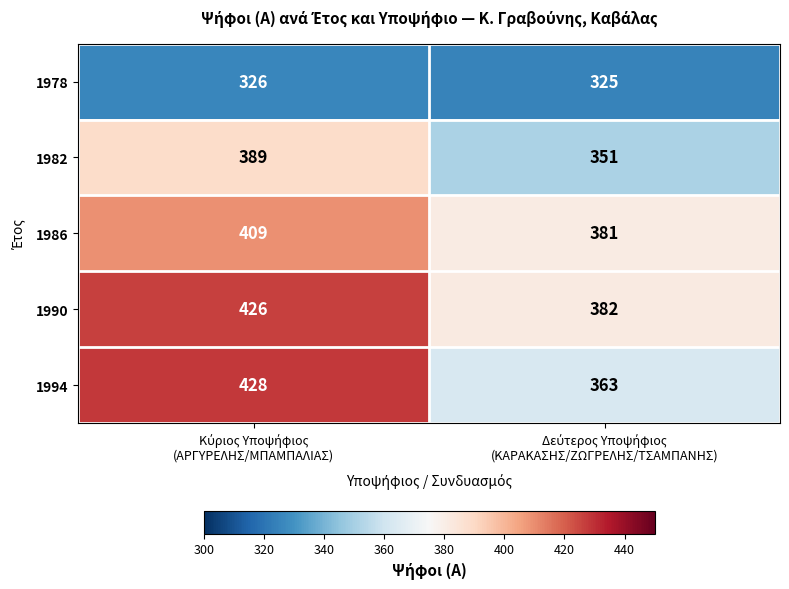

Which series has the widest spread of values?

1994